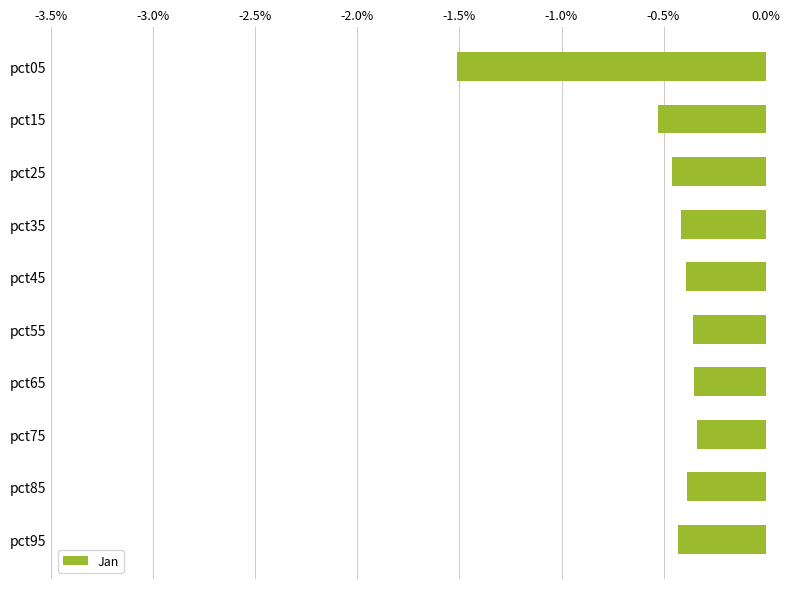

What is the change in value from pct05 to pct75?

+1.2